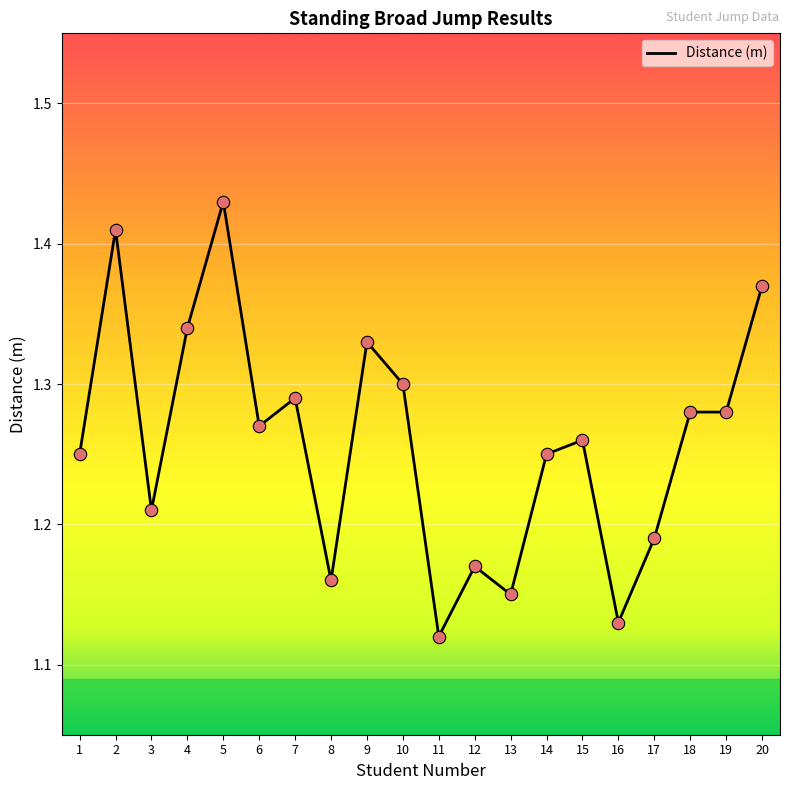

Which has a higher value, 5 or 3?

5